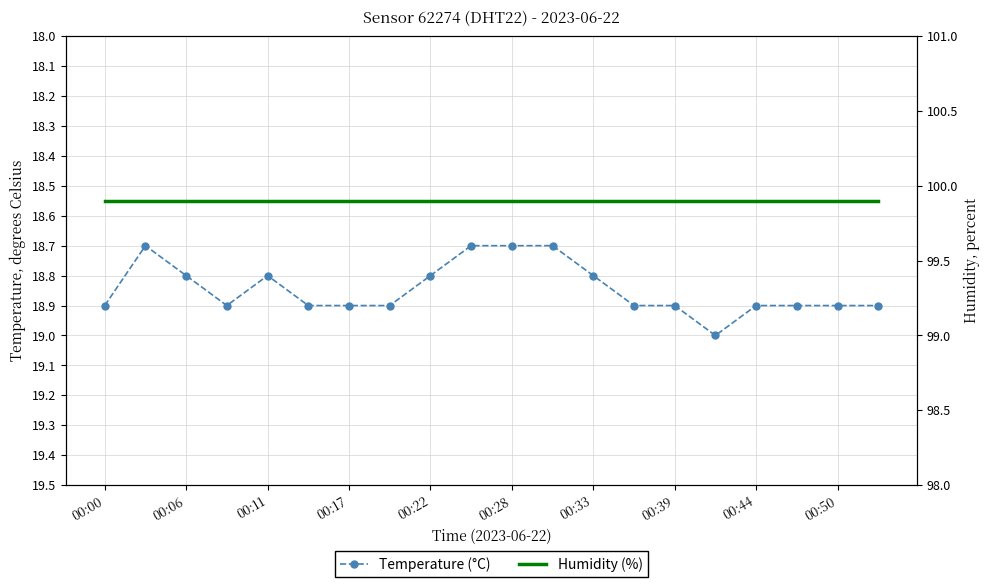

What is the average value of the humidity series?

99.9